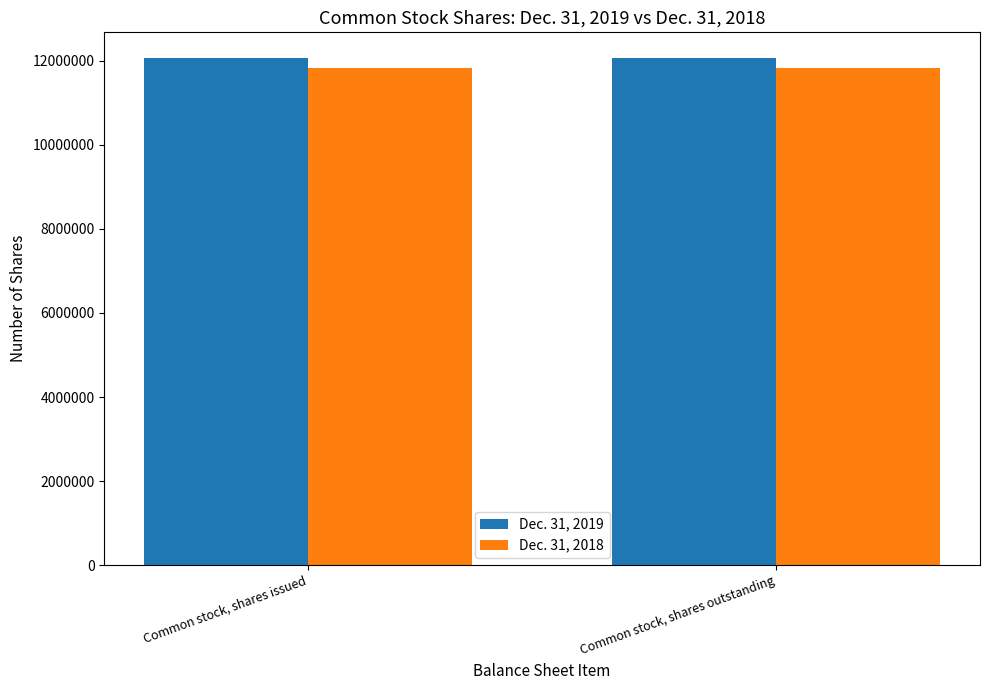

What is the average value of the Dec. 31, 2019 series?

12074000